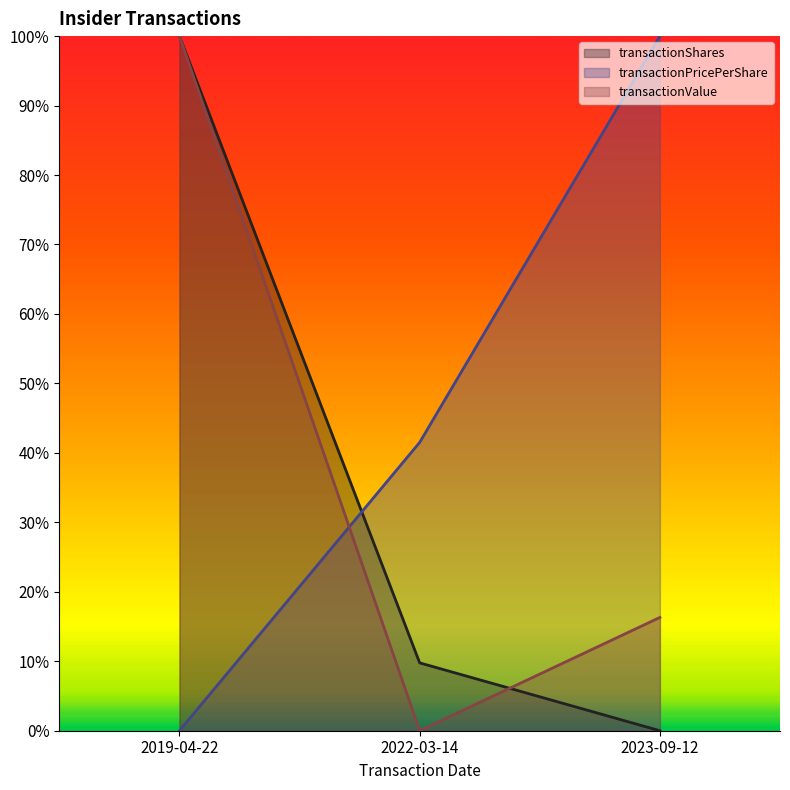

What is the label of the 2nd point from the right?

2022-03-14